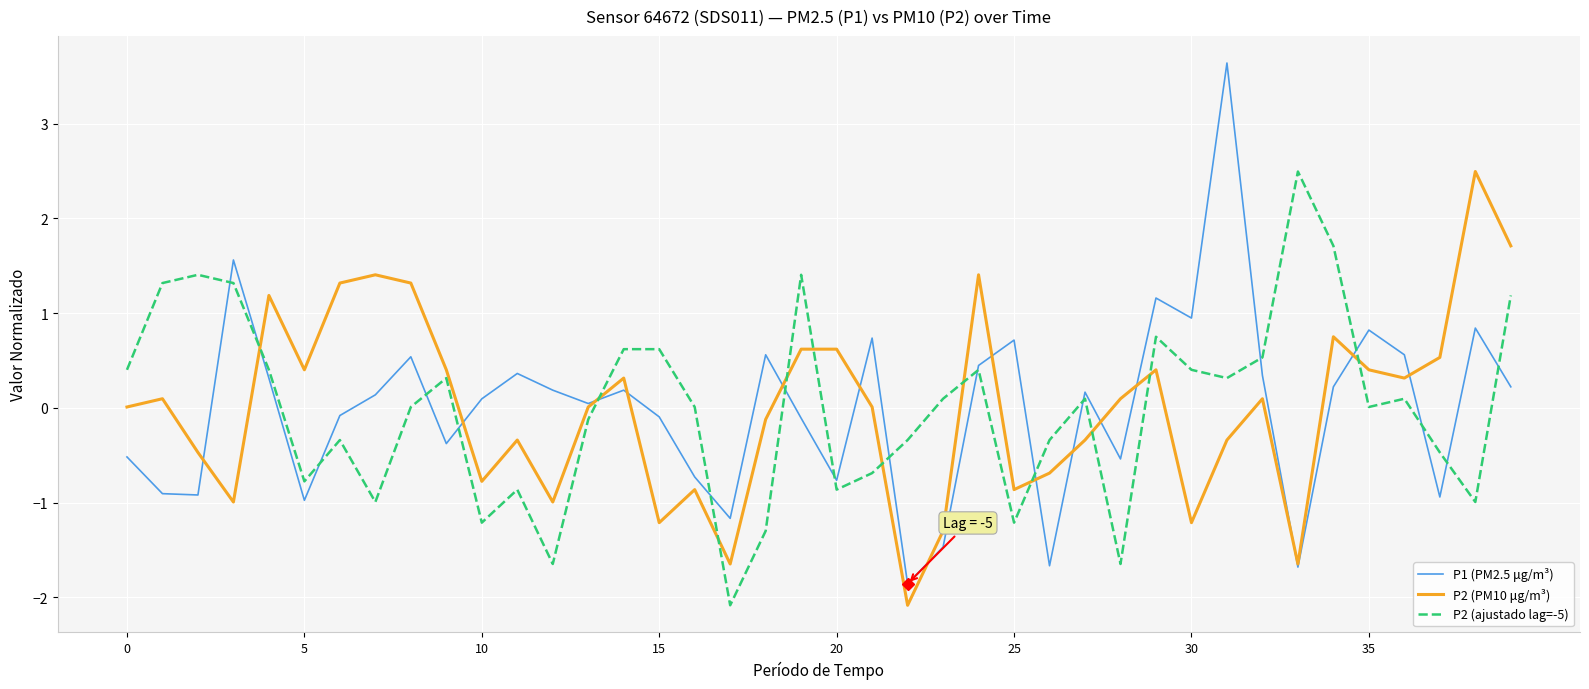

Which series has the widest spread of values?

P1 (PM2.5 μg/m³)